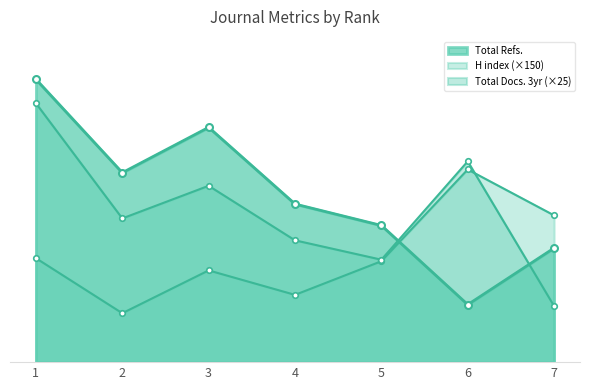

After their last crossing, which series has the higher values: Total Docs. (3years) or H index?

H index